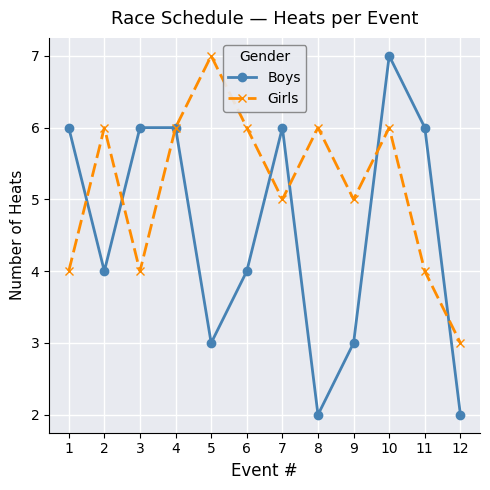

What is the value of the Boys point at the 4th from the left?

6